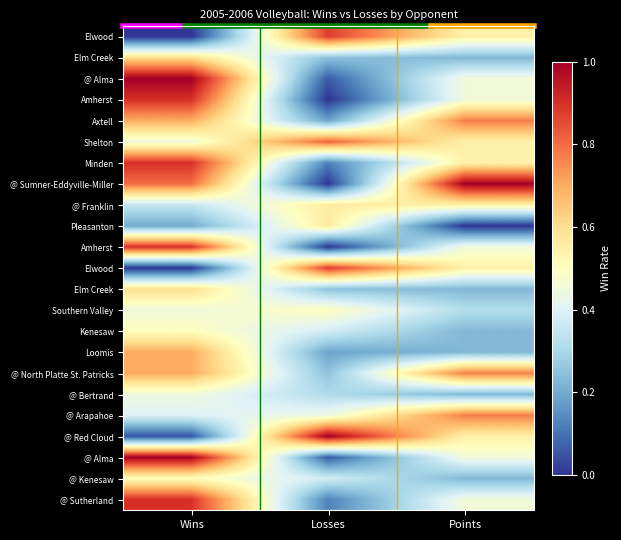

At which category does the chart reach its minimum across all series?

Wins